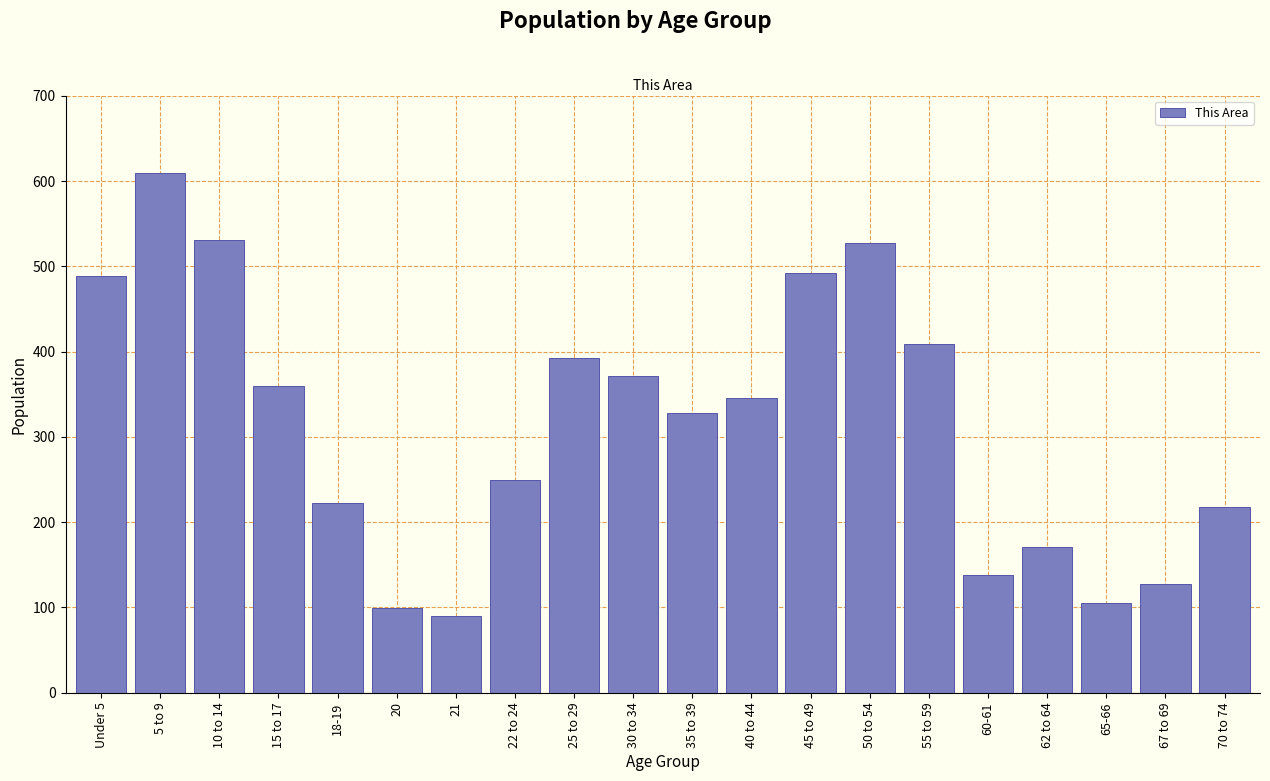

Reading left to right, what are all the values shown in this chart?

Under 5=489	5 to 9=609	10 to 14=531	15 to 17=360	18-19=222	20=99	21=90	22 to 24=249	25 to 29=393	30 to 34=371	35 to 39=328	40 to 44=346	45 to 49=492	50 to 54=527	55 to 59=409	60-61=138	62 to 64=171	65-66=105	67 to 69=127	70 to 74=218